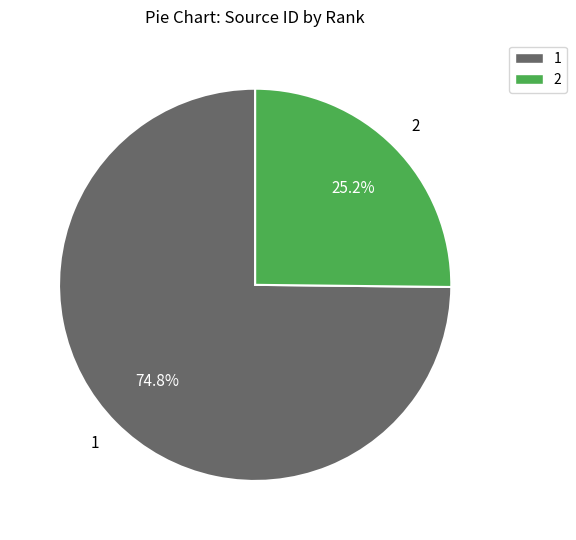

The 2 slice represents 33% of the pie. True or false?

False